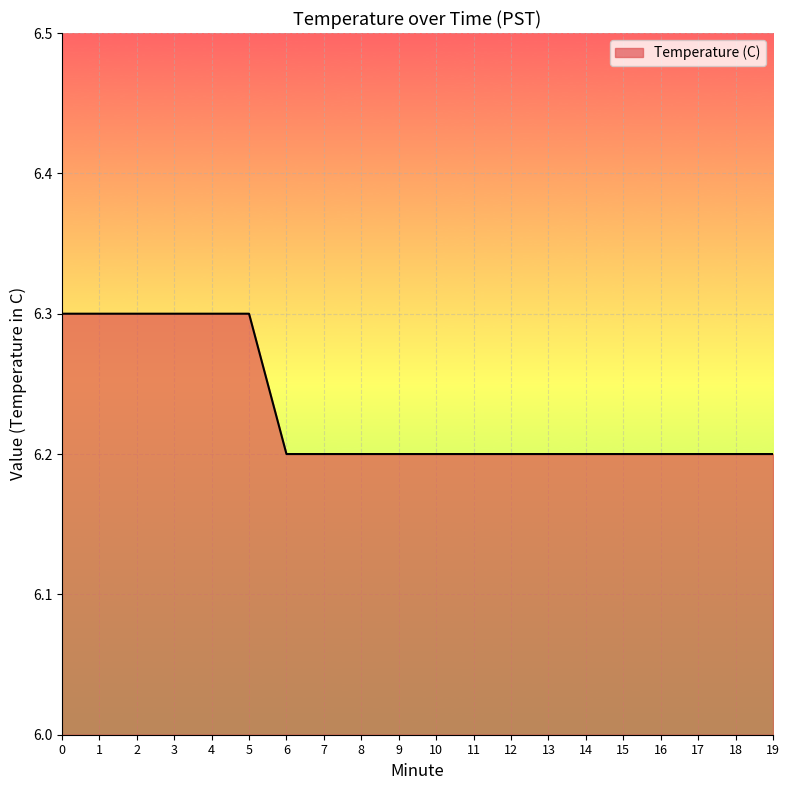

What is the approximate value at 13?

6.2